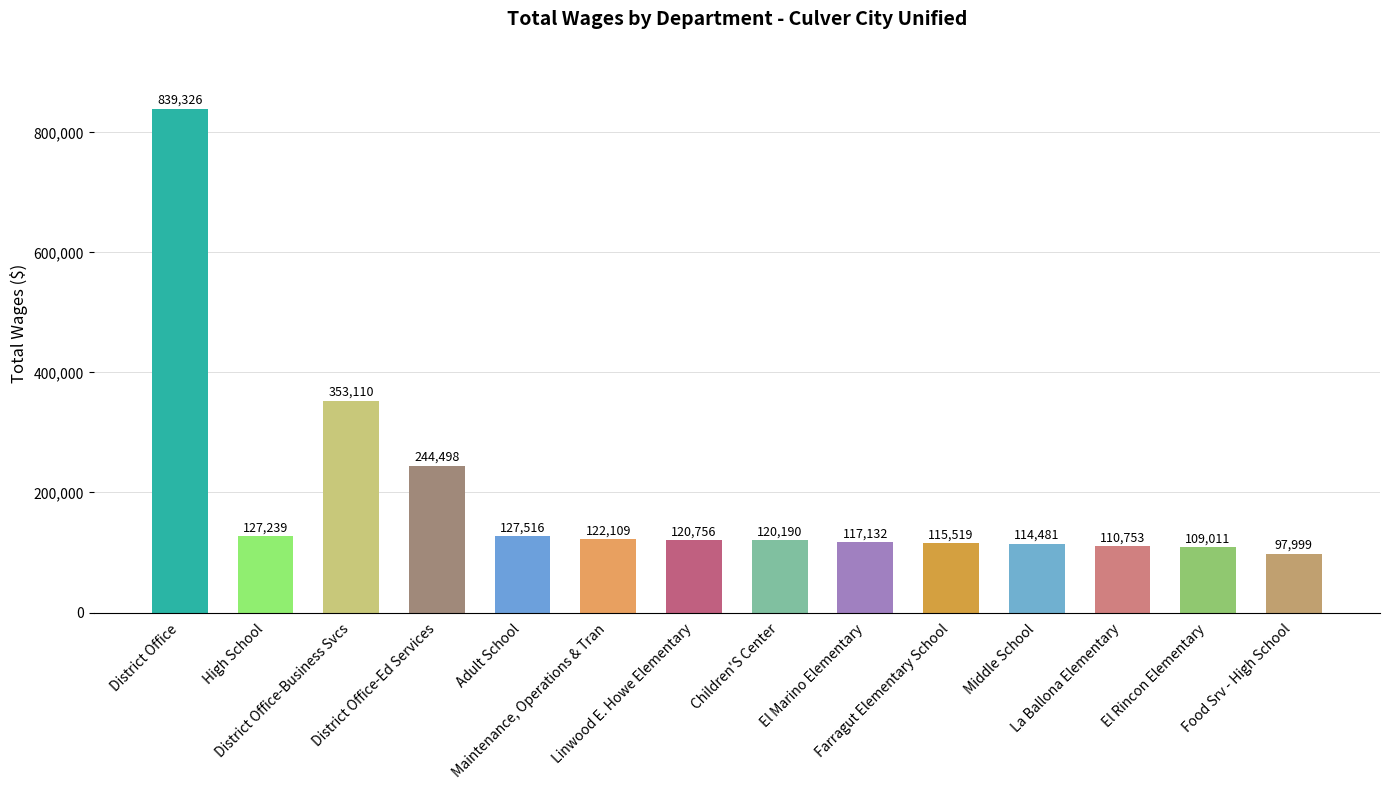

Reading right to left, transcribe all the data shown in this chart.

97999	109011	110753	114481	115519	117132	120190	120756	122109	127516	244498	353110	127239	839326